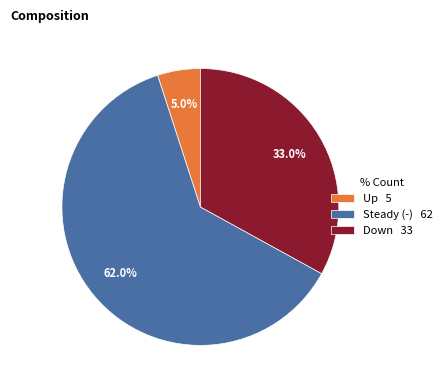

Approximately how many times larger is the value at Down 33 compared to Up 5?

6.6